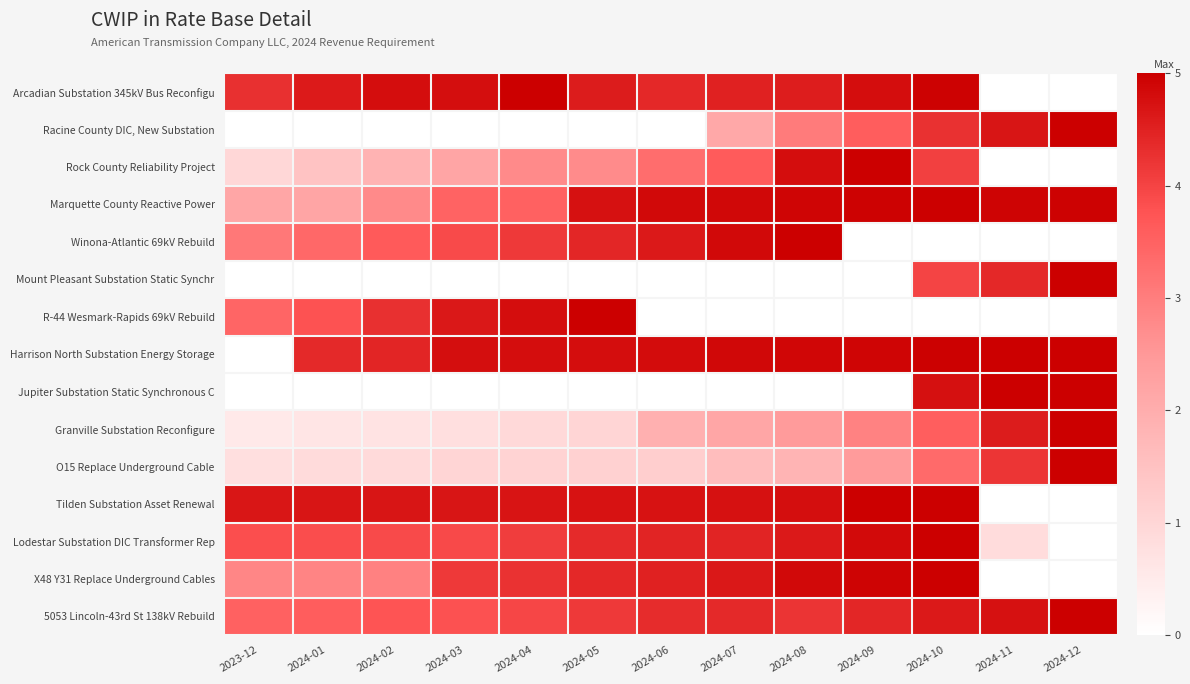

List the series in order of their peak value, lowest first.

Arcadian Substation 345kV Bus Reconfigu, Racine County DIC, New Substation, Rock County Reliability Project, Marquette County Reactive Power, Winona-Atlantic 69kV Rebuild, Mount Pleasant Substation Static Synchr, R-44 Wesmark-Rapids 69kV Rebuild, Harrison North Substation Energy Storage, Jupiter Substation Static Synchronous C, Granville Substation Reconfigure, O15 Replace Underground Cable, Tilden Substation Asset Renewal, Lodestar Substation DIC Transformer Rep, X48 Y31 Replace Underground Cables, 5053 Lincoln-43rd St 138kV Rebuild